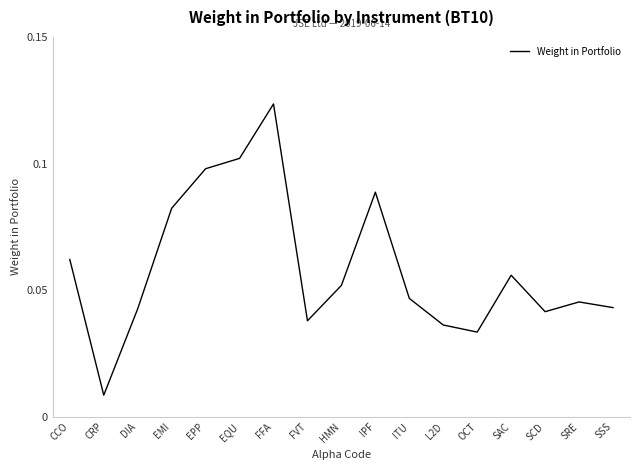

The value at ITU is 0.1. True or false?

False